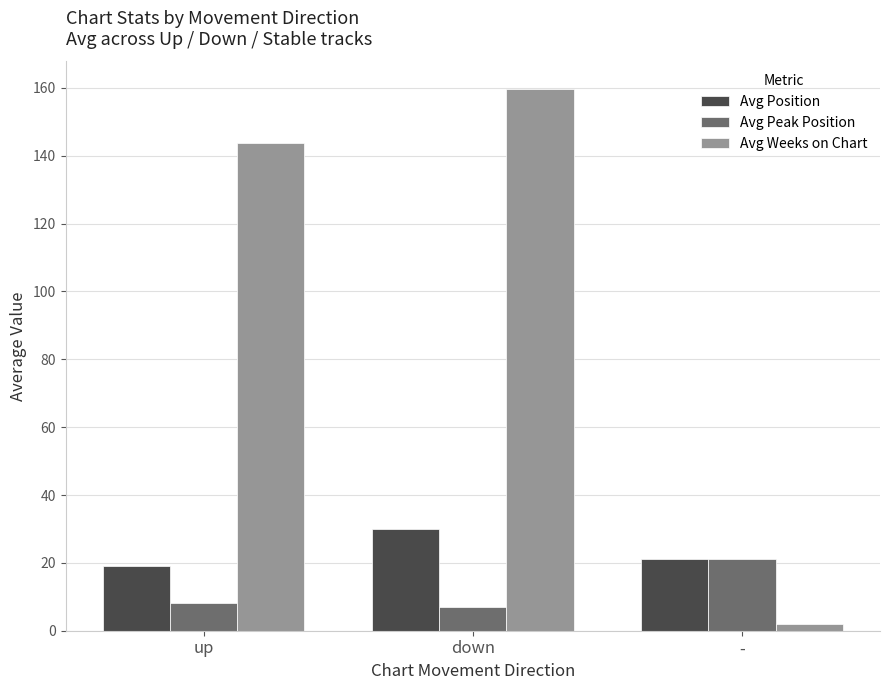

The Avg Peak Position series shows 8.3 at up. True or false?

True